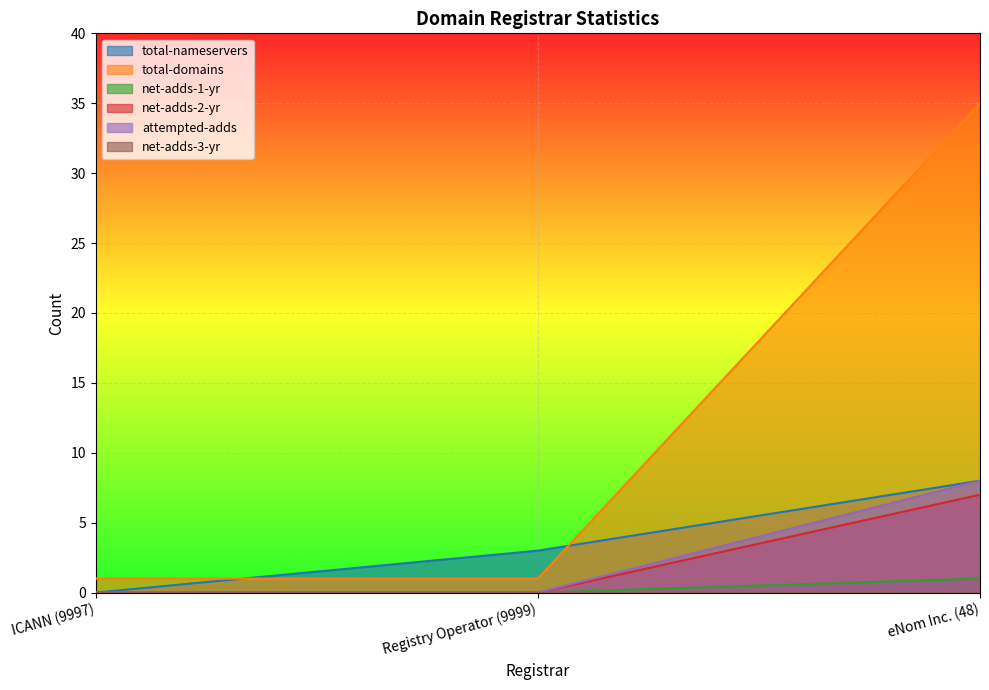

What is the value of the net-adds-1-yr point at the 3rd from the left?

1